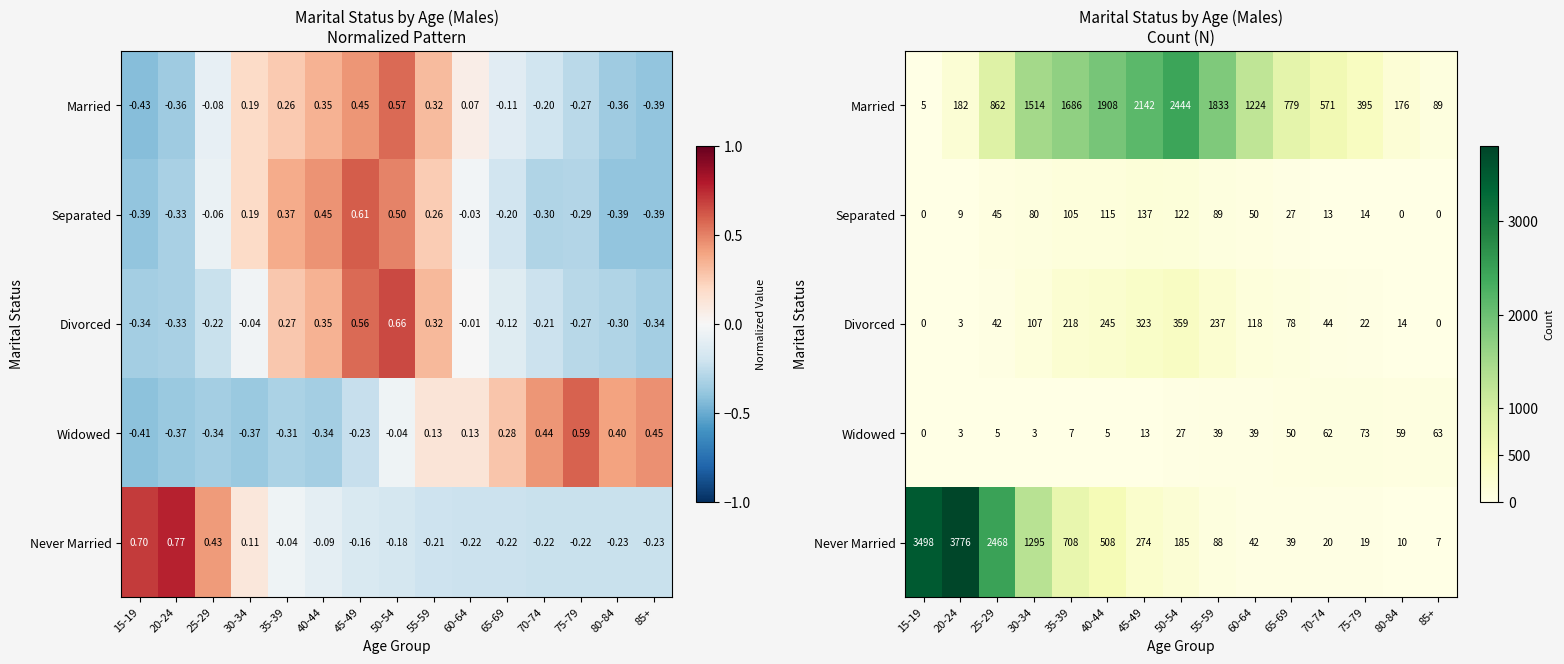

What is the average value of the Separated series?

54